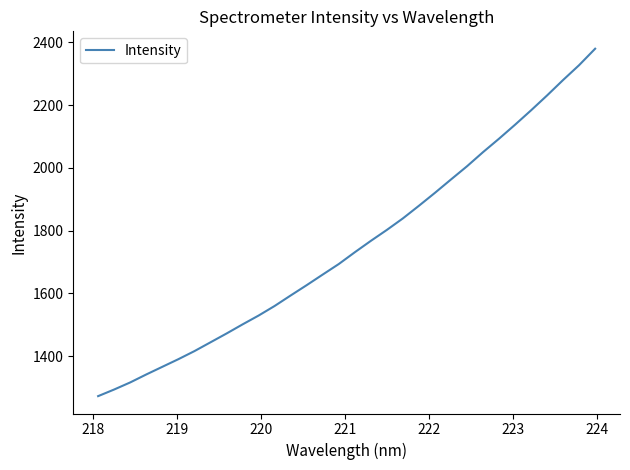

What is the maximum value shown in the chart?

2379.8